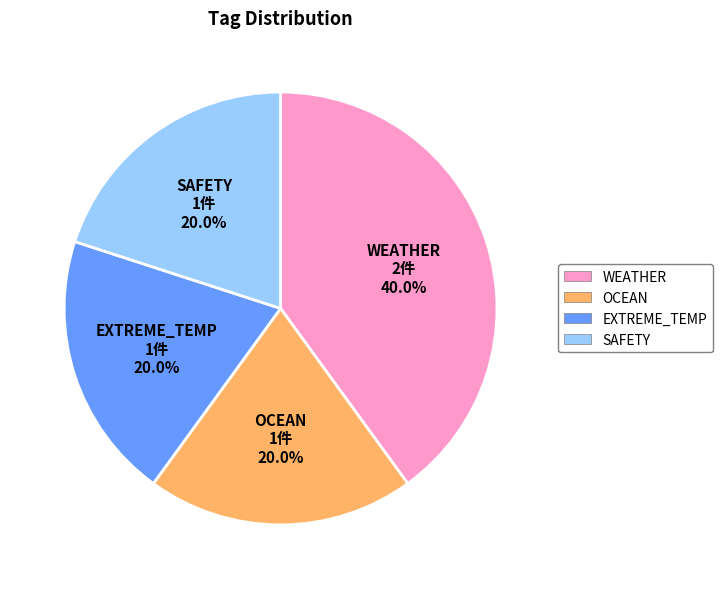

Which has a higher value, OCEAN or WEATHER?

WEATHER